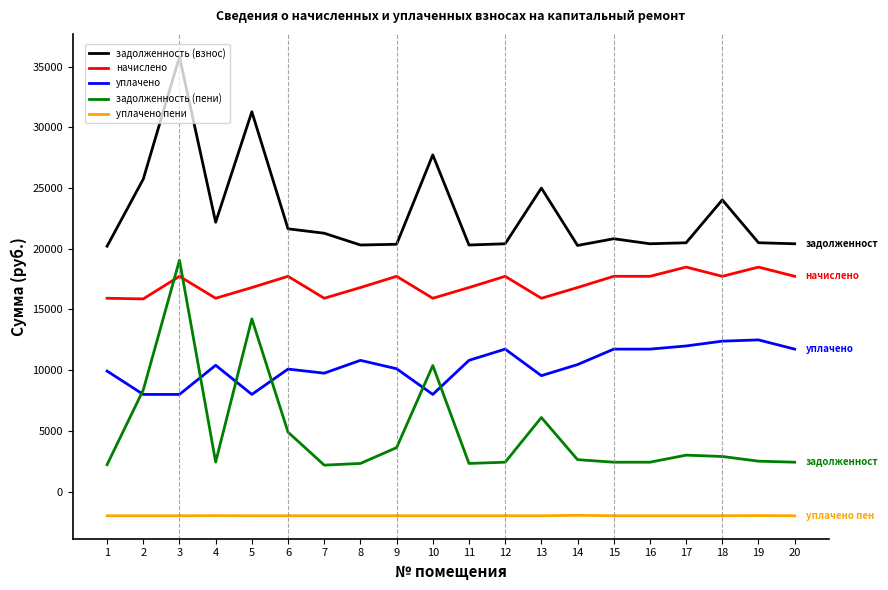

Where does the начислено series first go above 17732?

3